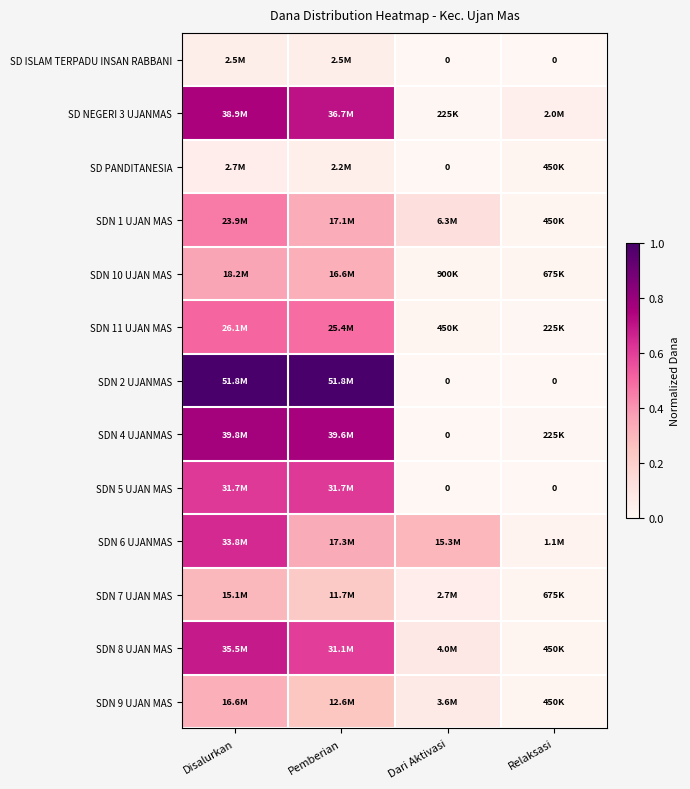

List the series in order of their peak value, lowest first.

SD ISLAM TERPADU INSAN RABBANI, SD PANDITANESIA, SDN 7 UJAN MAS, SDN 9 UJAN MAS, SDN 10 UJAN MAS, SDN 1 UJAN MAS, SDN 11 UJAN MAS, SDN 5 UJAN MAS, SDN 6 UJANMAS, SDN 8 UJAN MAS, SD NEGERI 3 UJANMAS, SDN 4 UJANMAS, SDN 2 UJANMAS